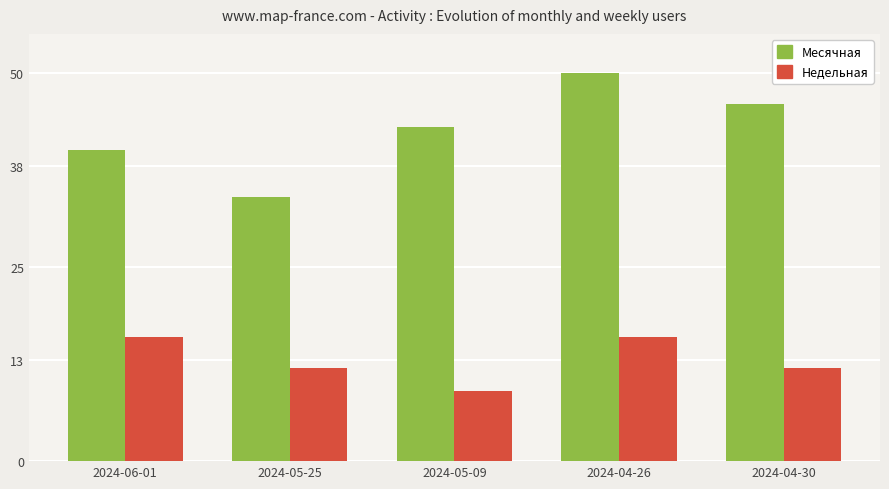

The value of Недельная at 2024-04-30 is 5. True or false?

False